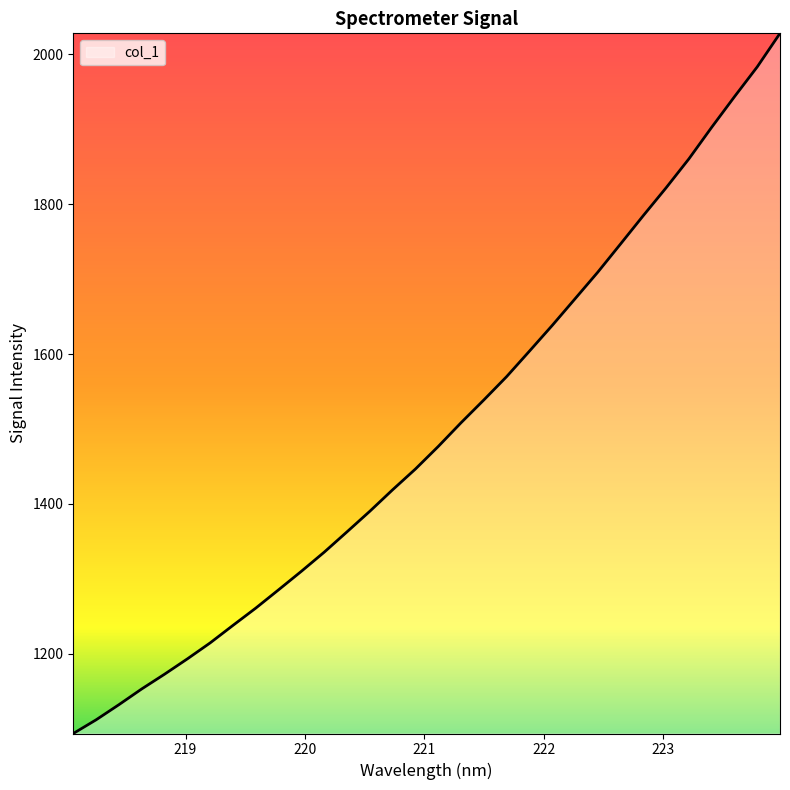

What is the smallest value displayed?

1093.4